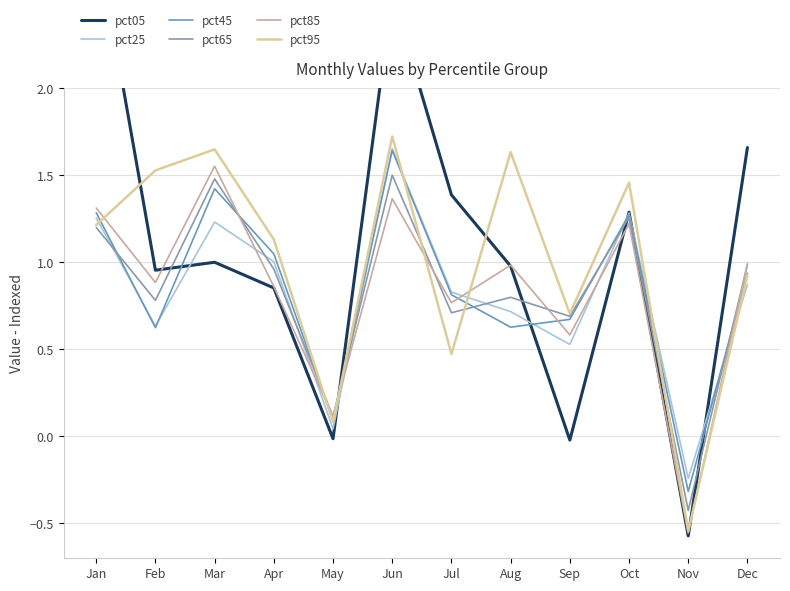

At which category is the sum across all series the highest?

Jun